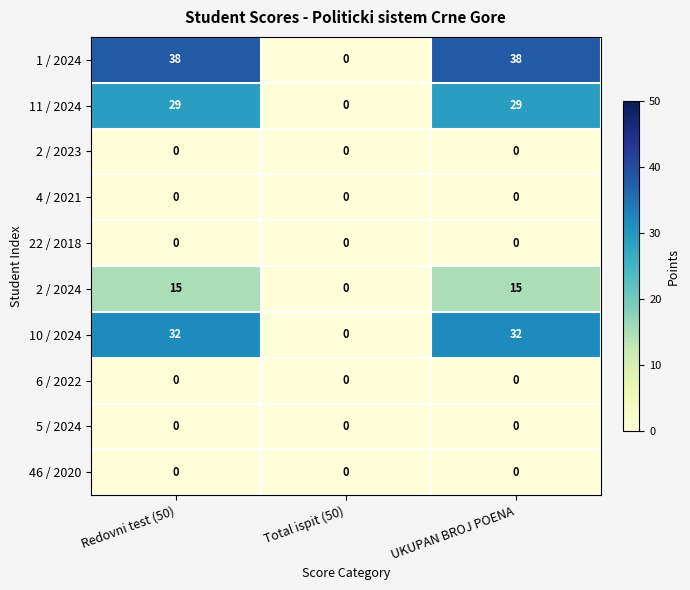

What is the spread (max minus min) of values at Redovni test (50)?

38